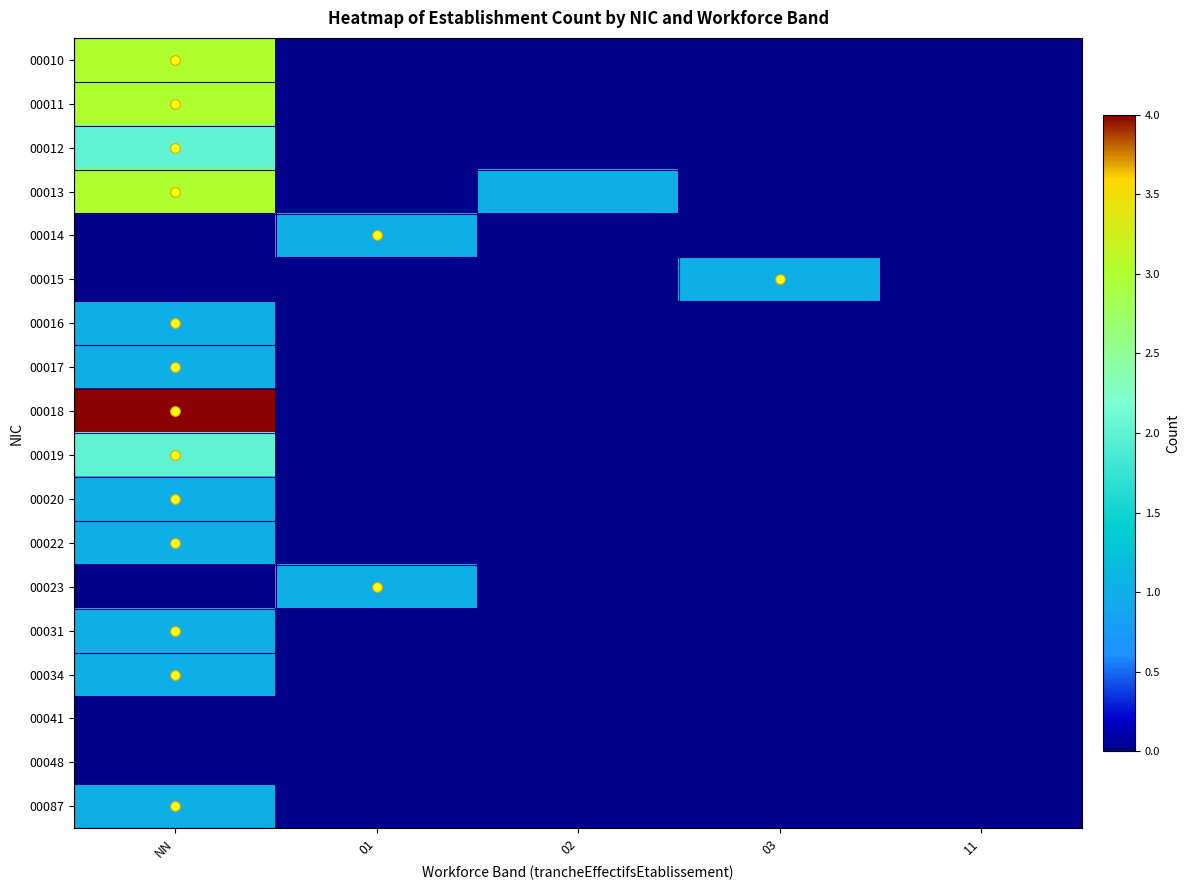

What is the spread (max minus min) of values at 01?

1